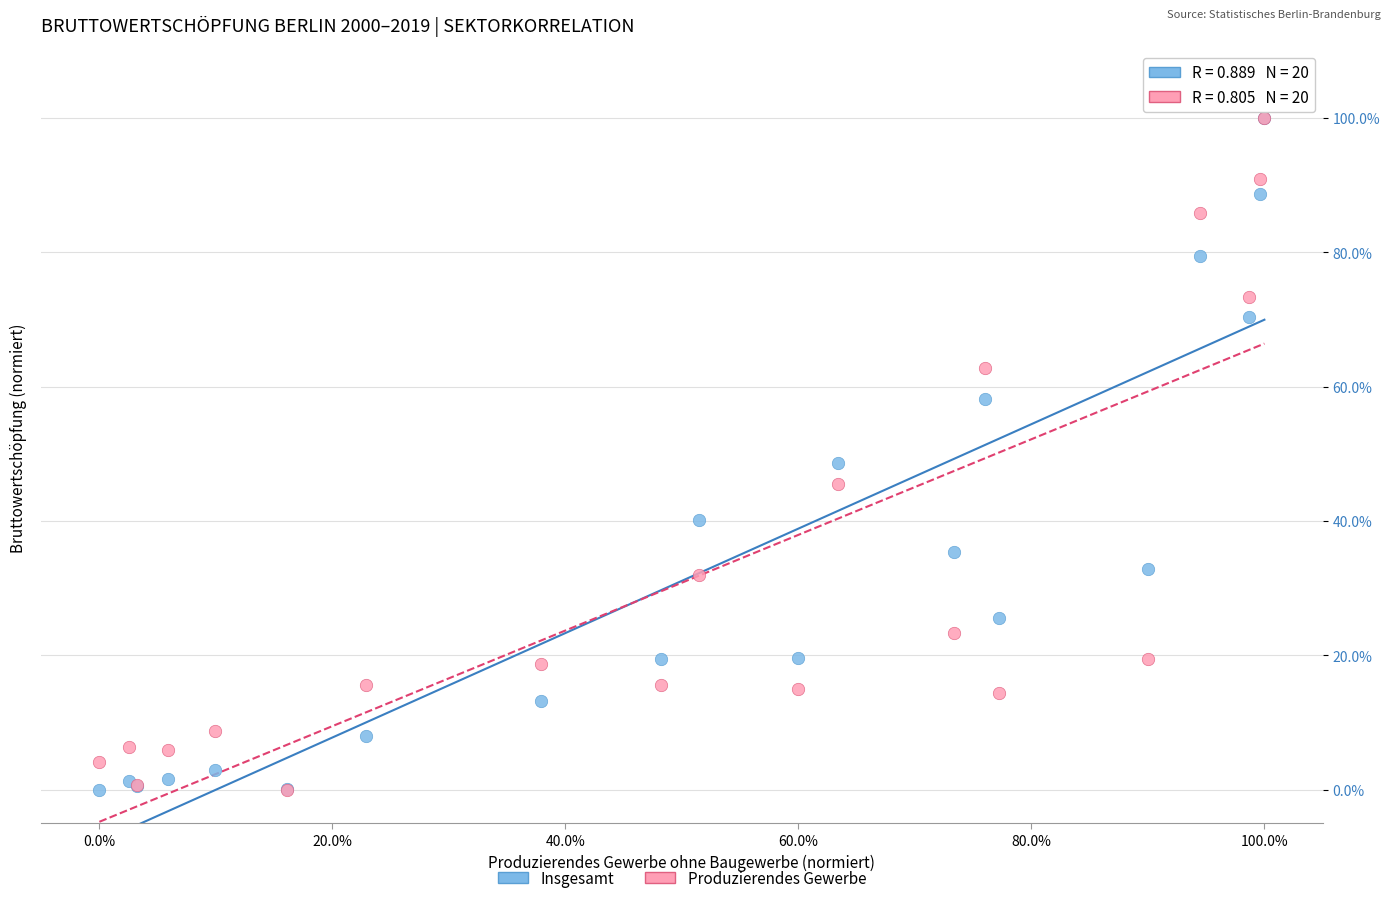

In the Insgesamt series, what Y value is closest to 50?

48.6